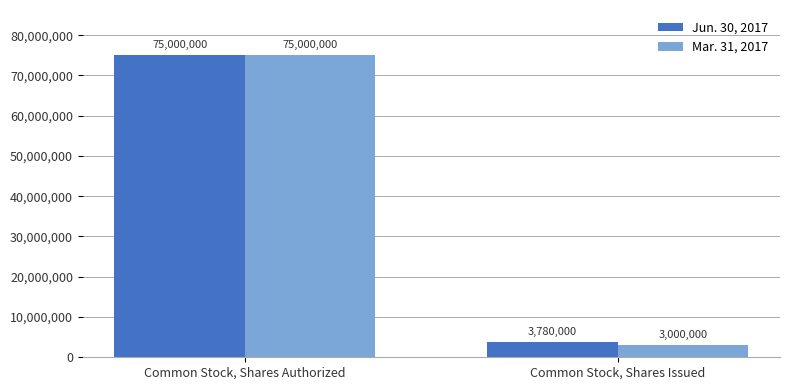

What is the sum of all Jun. 30, 2017 values?

78780000